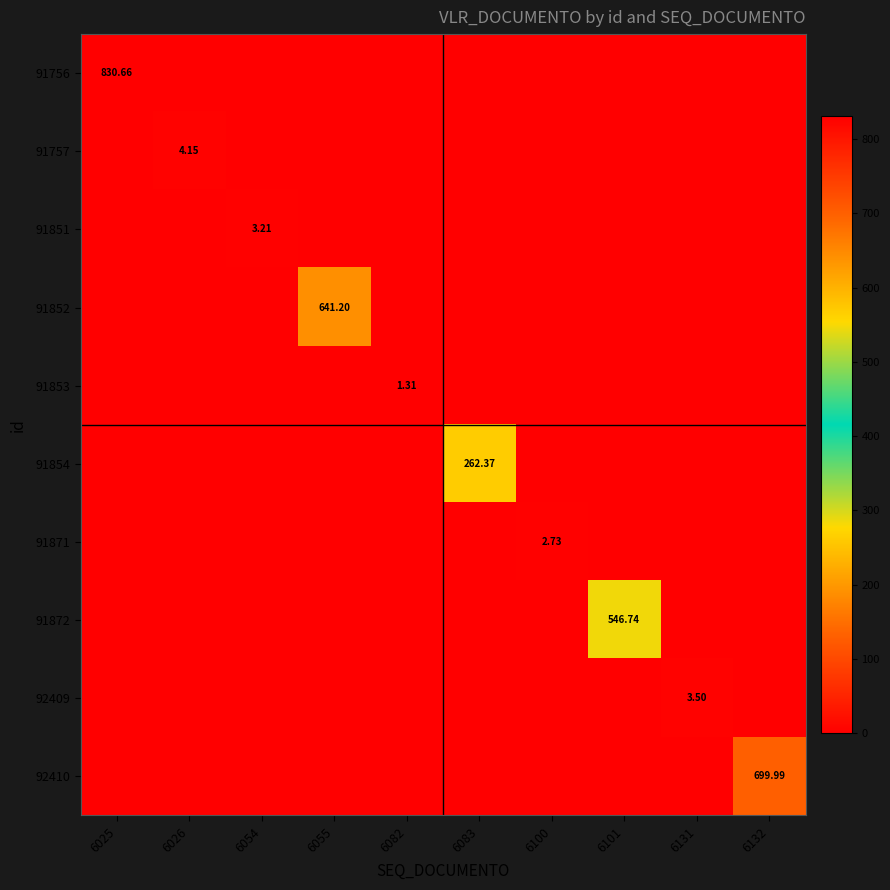

Rank the categories by 91871 value from highest to lowest.

6100, 6025, 6026, 6054, 6055, 6082, 6083, 6101, 6131, 6132